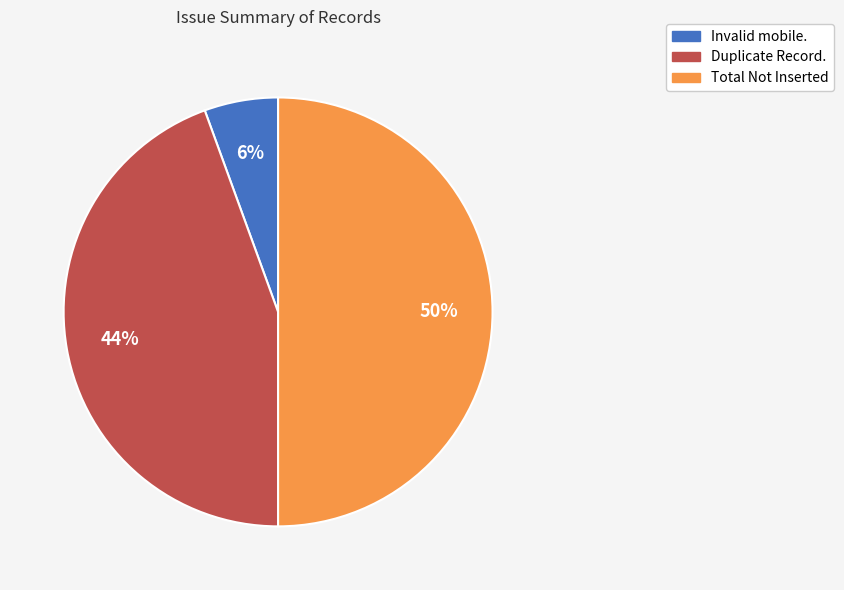

To the nearest percent, what is the difference between the largest and smallest slice percentages?

44%